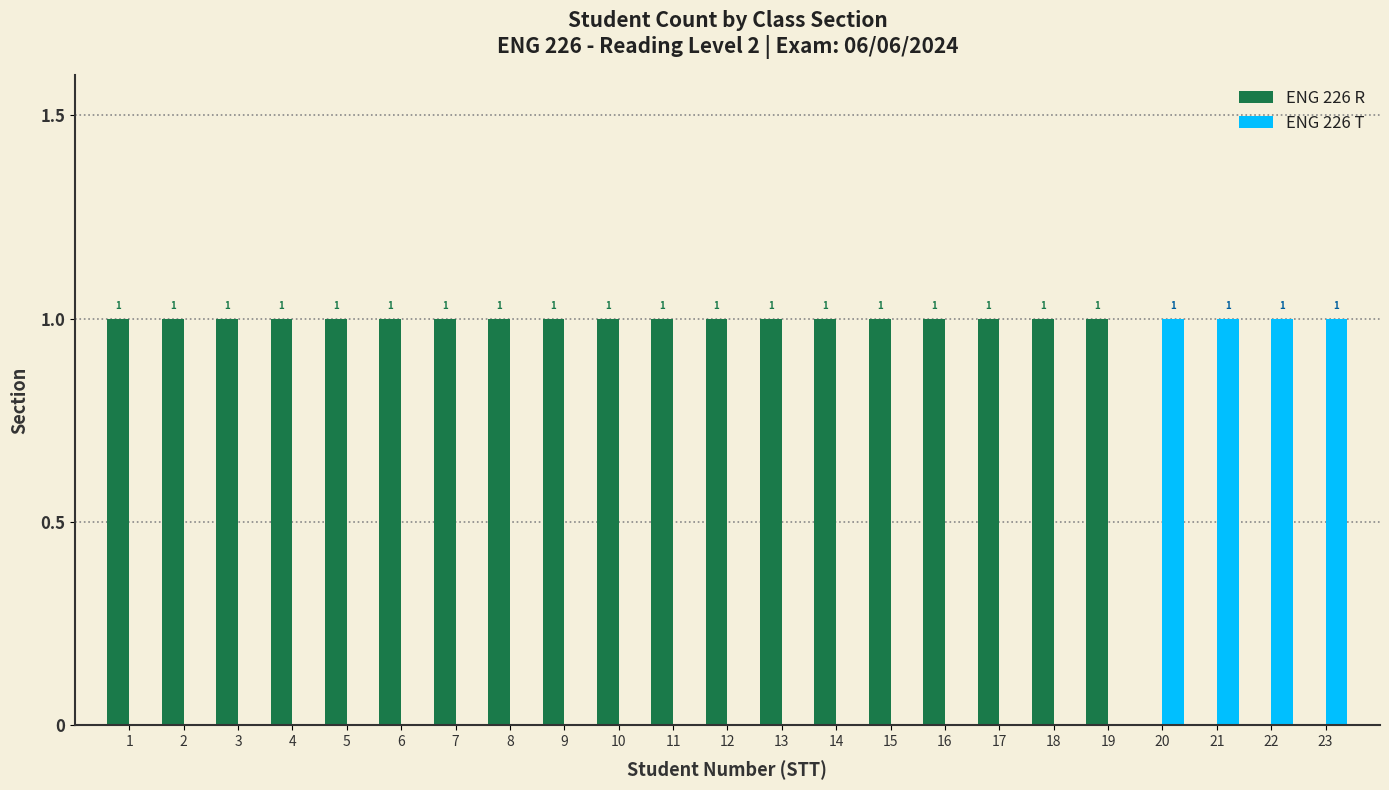

Which series has the largest total across all categories?

ENG 226 R